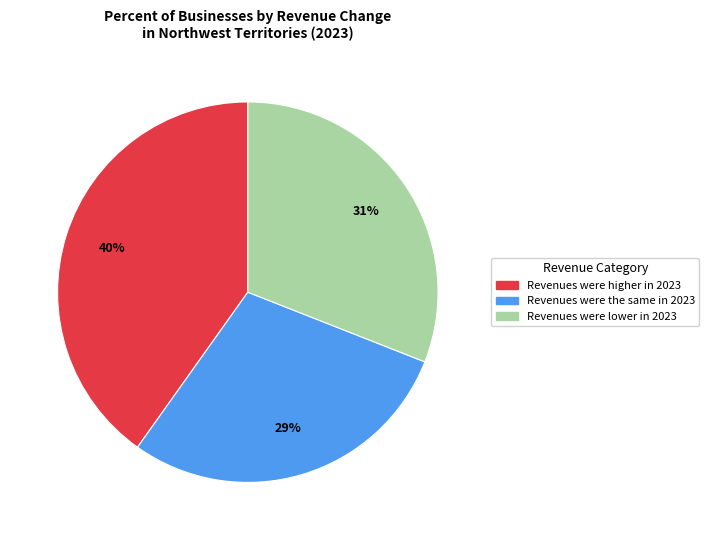

Combined, do Revenues were the same in 2023 and Revenues were lower in 2023 account for over 50%?

Yes